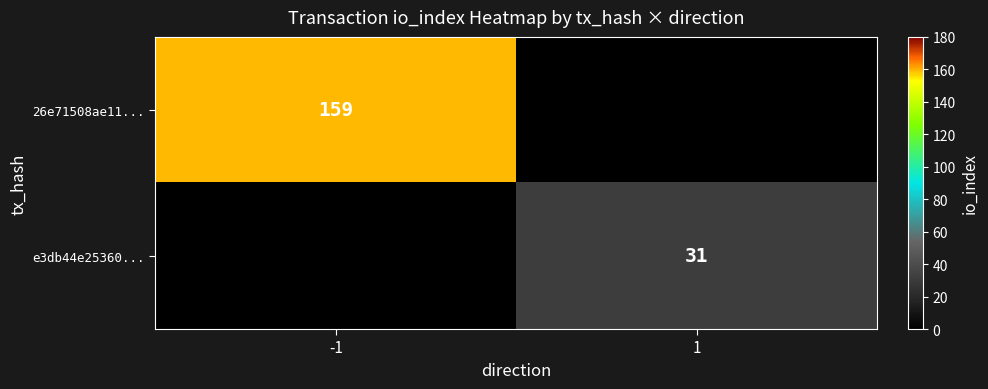

What is the total value across all series at 1?

31